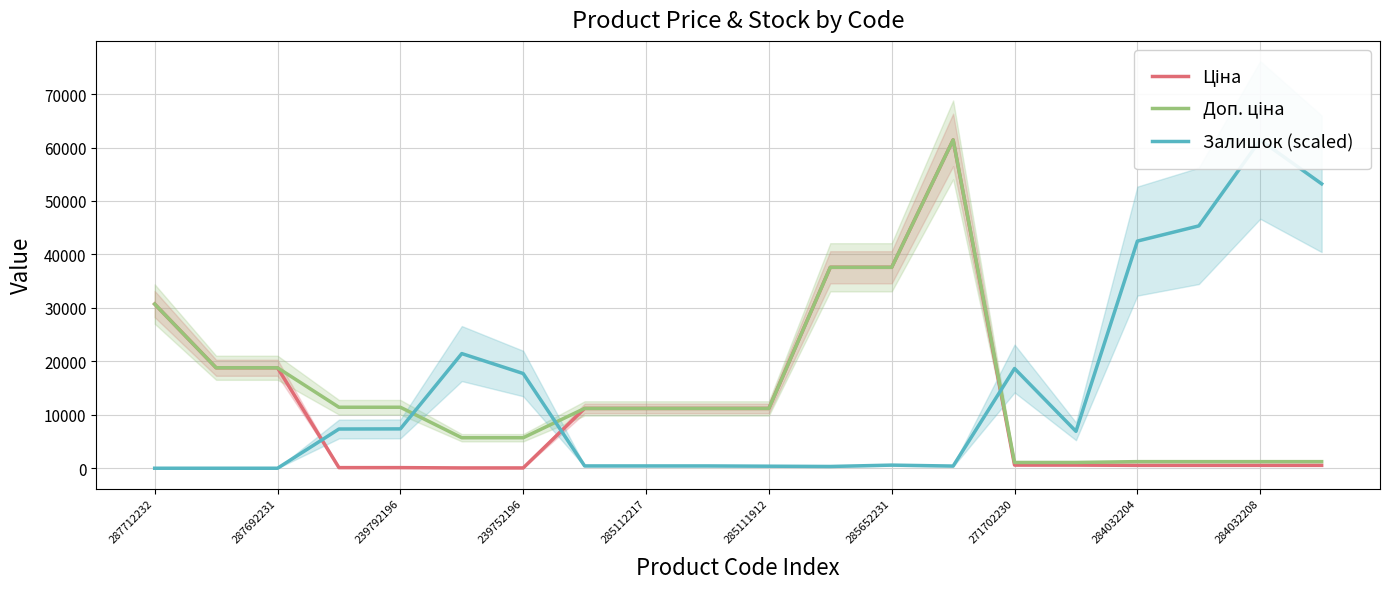

List the series in order of their peak value, lowest first.

Залишок (scaled), Ціна, Доп. ціна